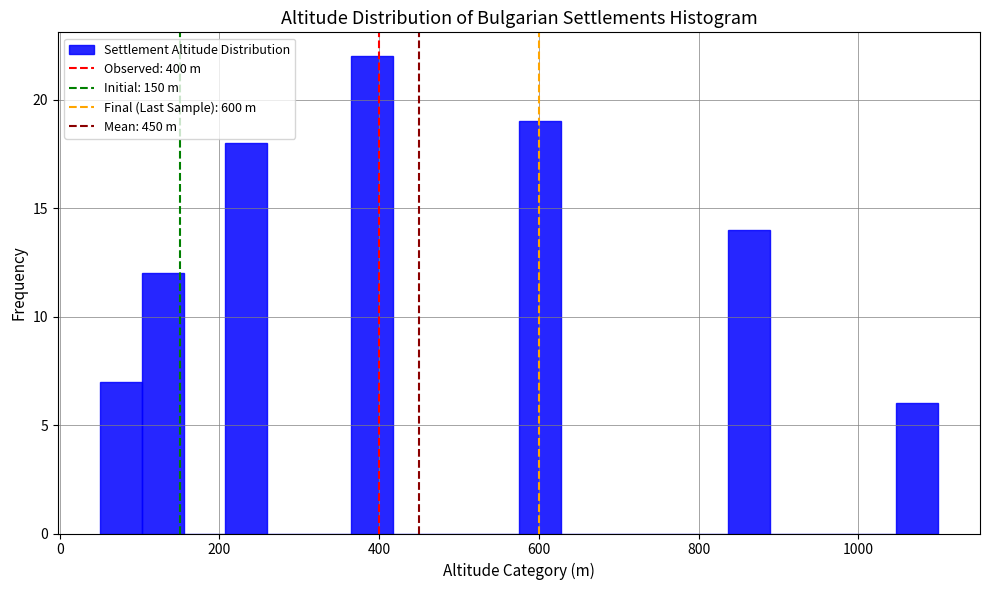

Read against the x-axis, roughly where is the centre of the tallest bar?

400